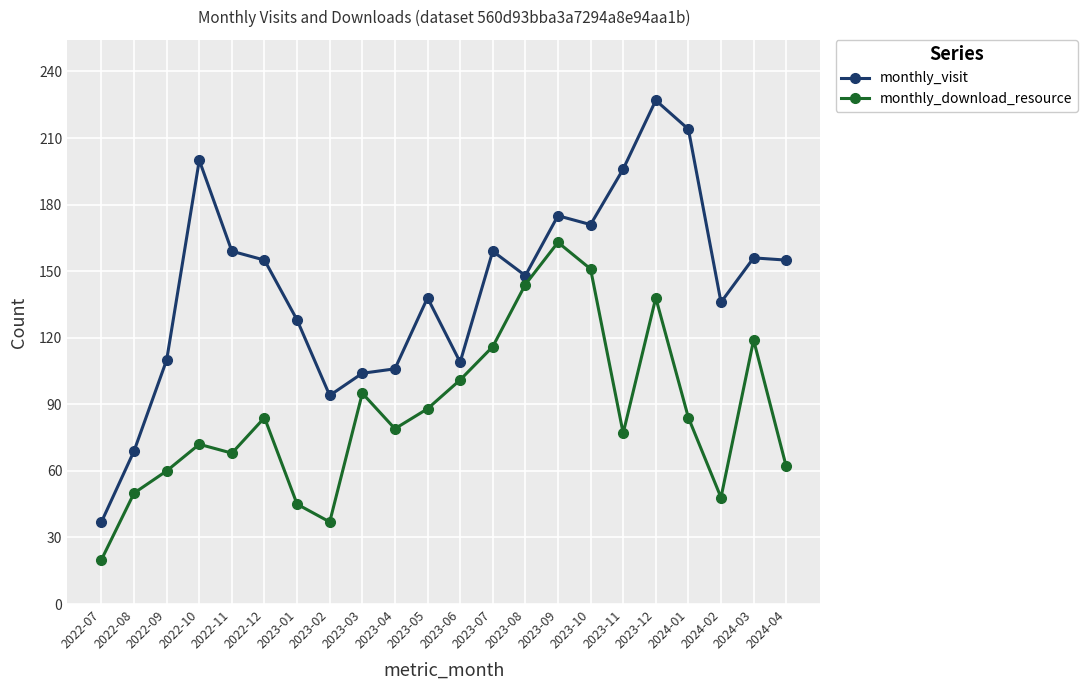

The monthly_download_resource series shows 45 at 2022-10. True or false?

False